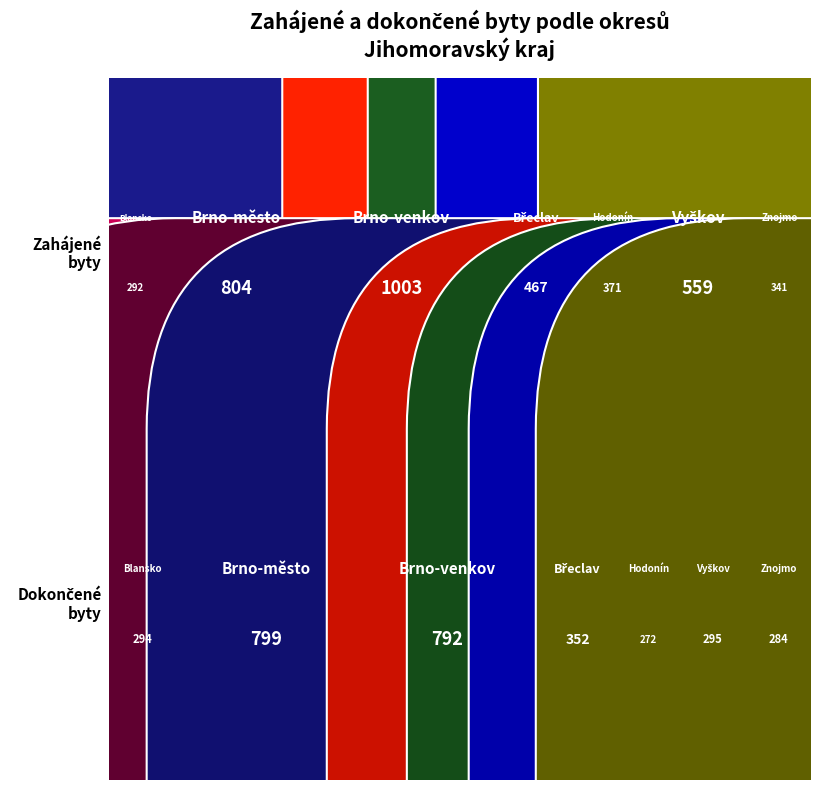

Reading left to right, transcribe all the data shown in this chart.

Zahájené byty: 292	804	1003	467	371	559	341
Dokončené byty: 294	799	792	352	272	295	284